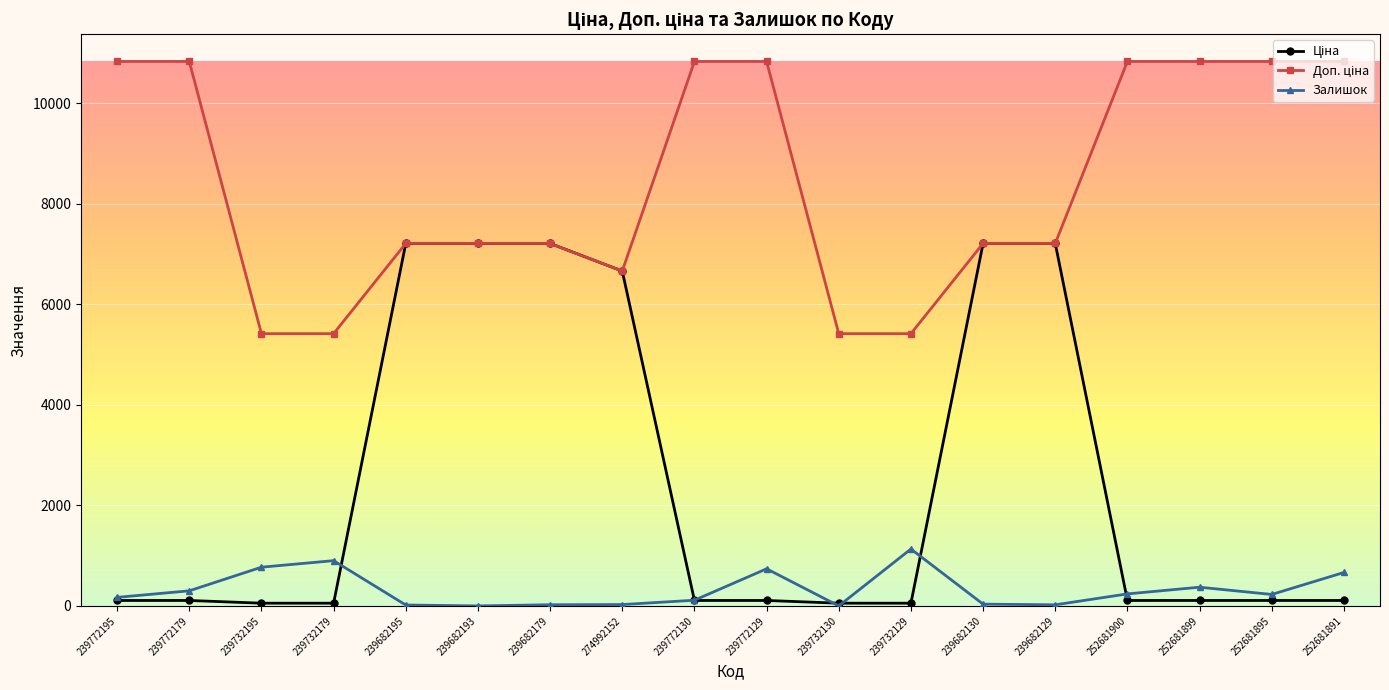

The Залишок series shows 1131.0 at 239732129. True or false?

True